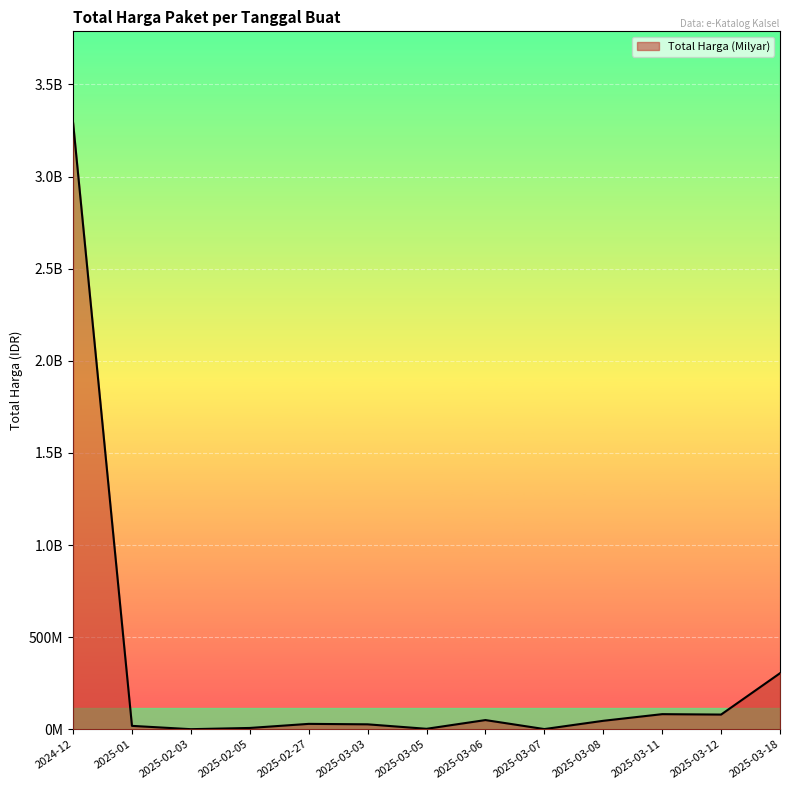

Is it true that the value at 2025-02-03 is 233100?

False